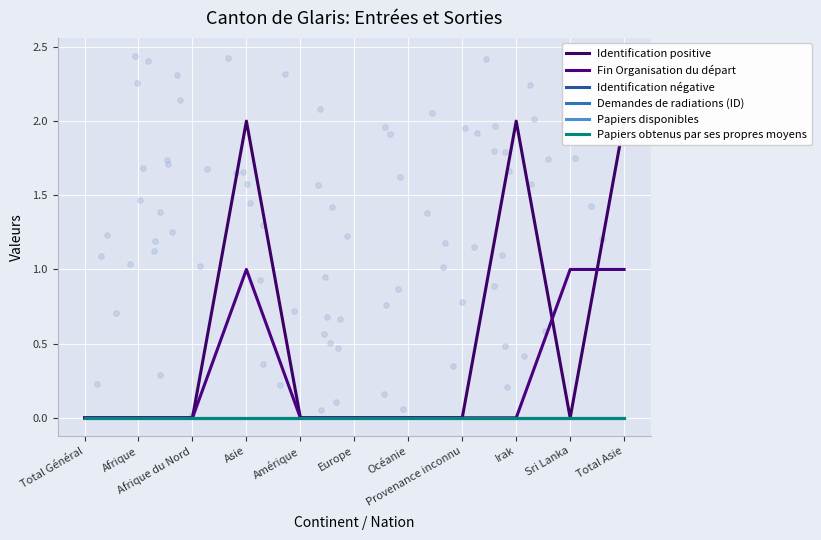

What are all the series names shown in the legend?

Identification positive, Fin Organisation du départ, Identification négative, Demandes de radiations (ID), Papiers disponibles, Papiers obtenus par ses propres moyens